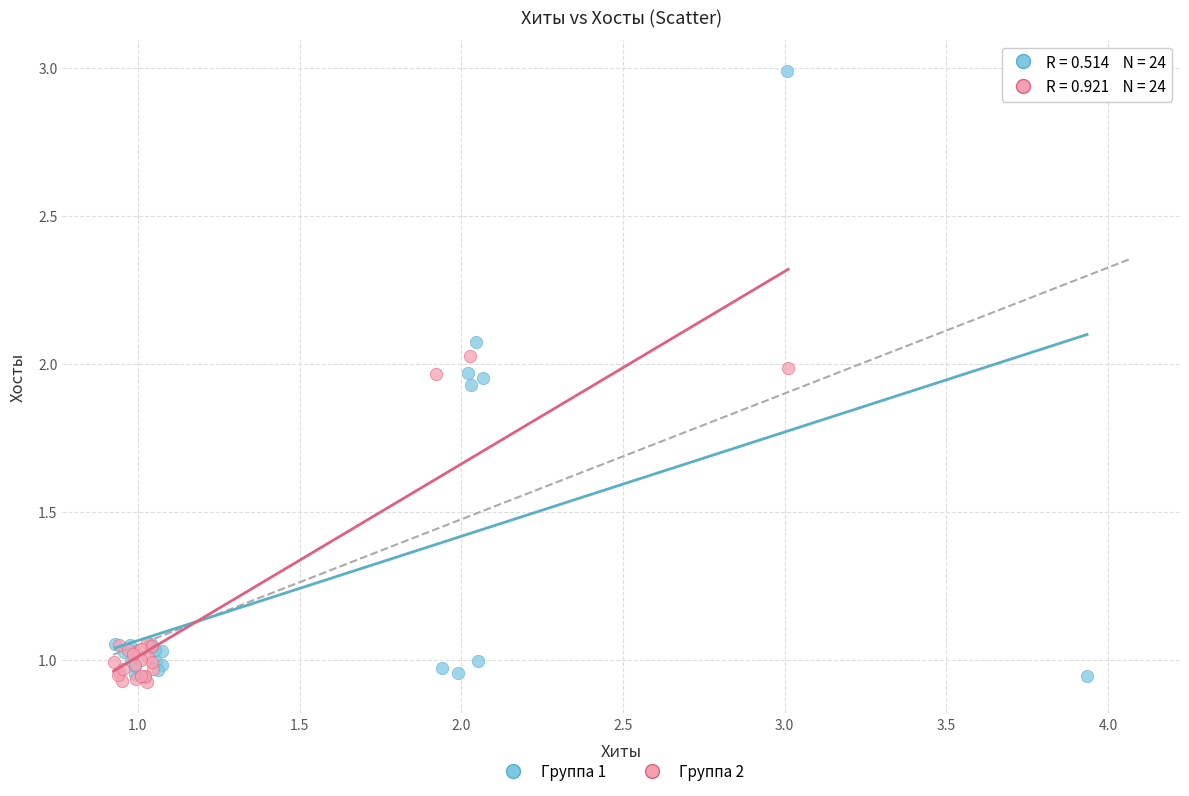

Which series contains the highest Y value?

Группа 1